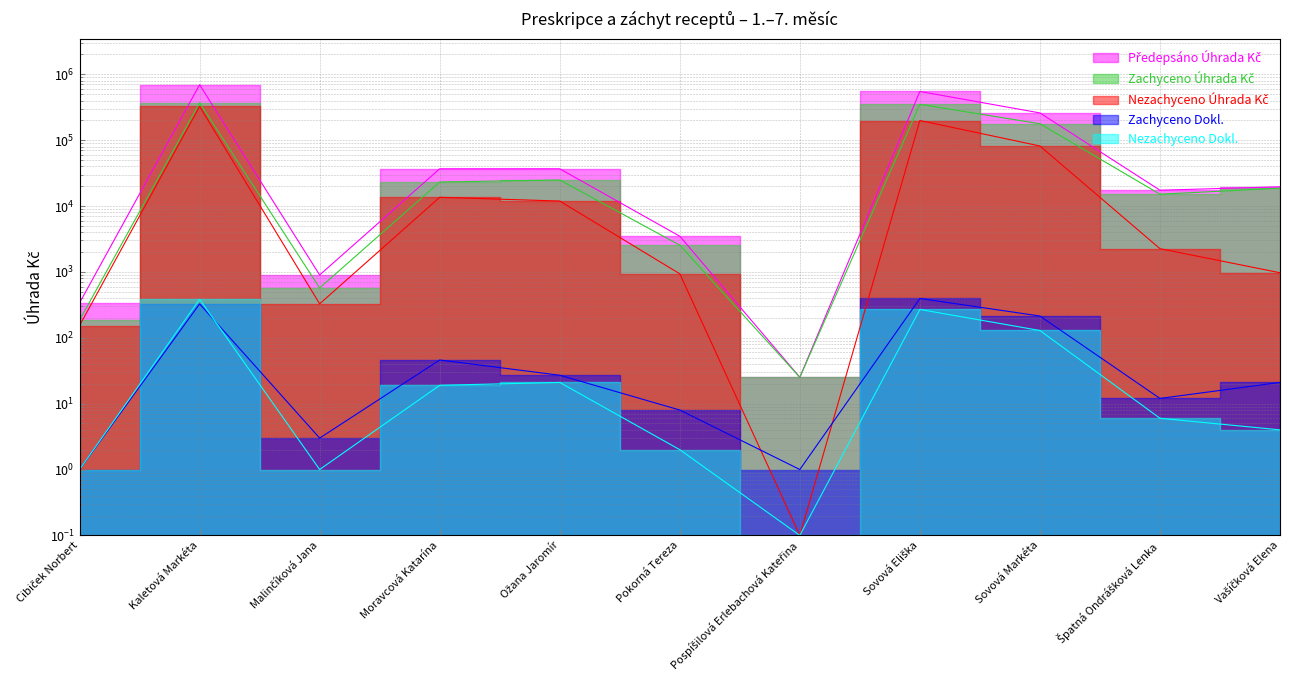

Which series has the largest total across all categories?

Předepsáno Úhrada Kč